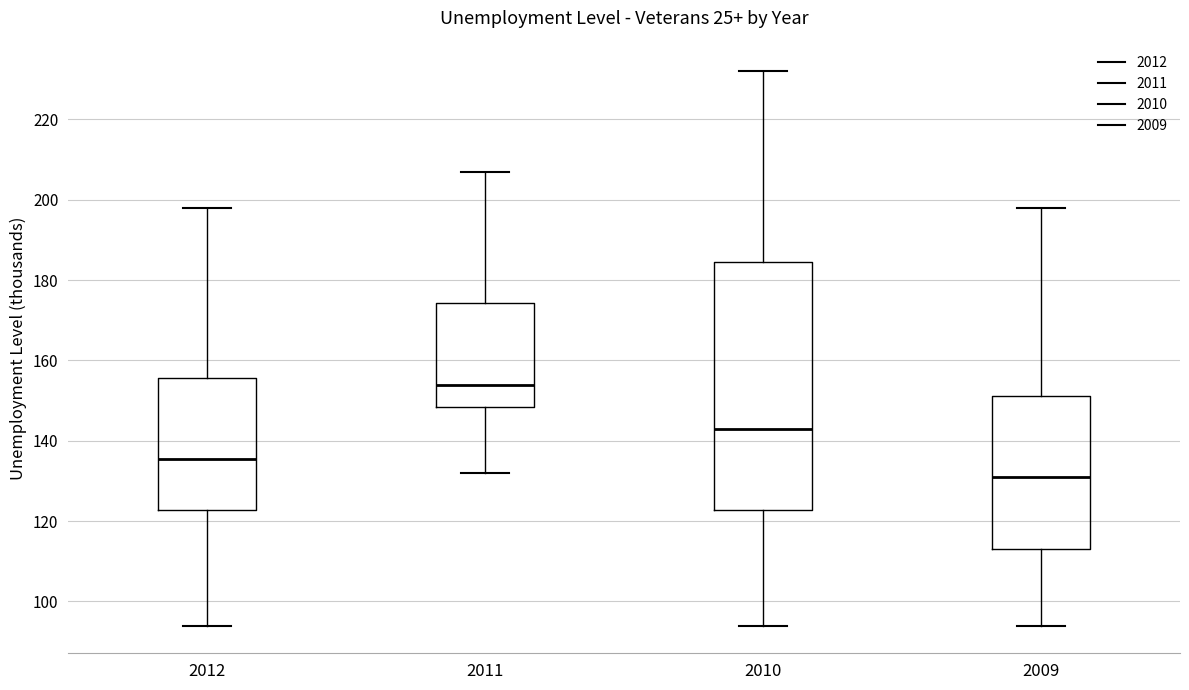

Which box is the tallest, from its lower edge to its upper edge?

2010